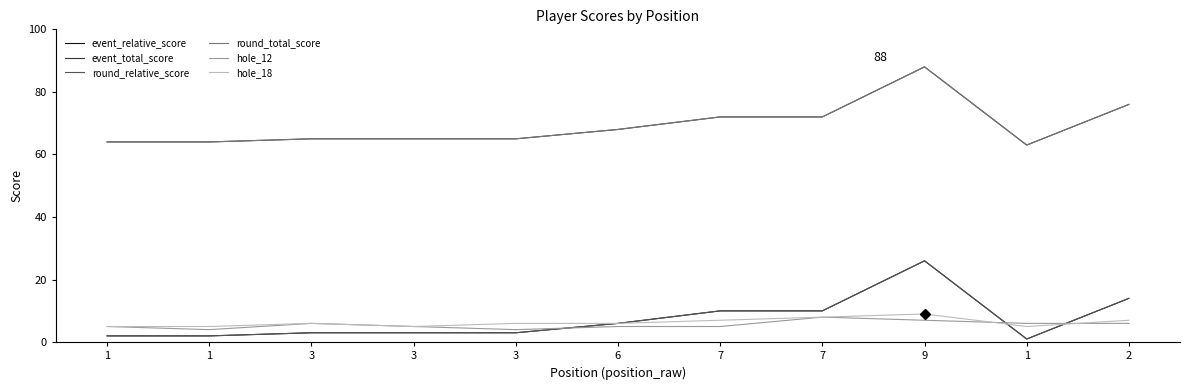

At 3, list the series in order from smallest to largest.

event_relative_score, round_relative_score, hole_12, hole_18, event_total_score, round_total_score